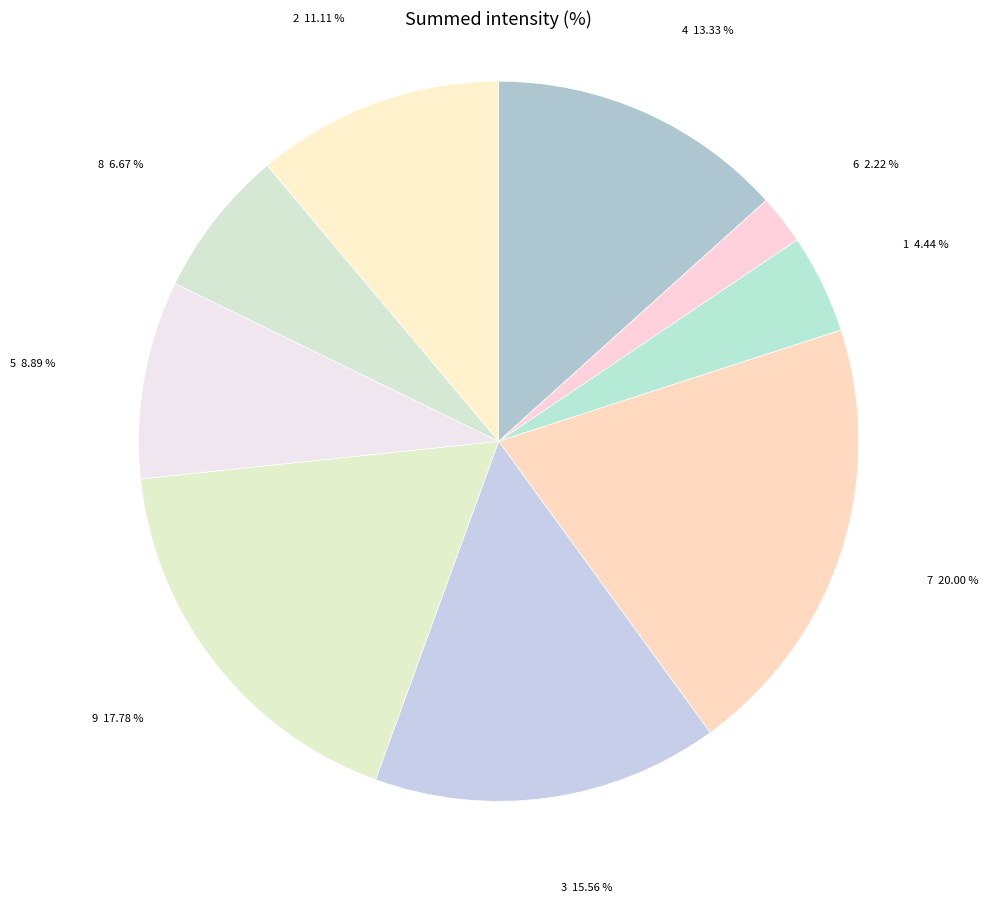

True or false: 6 accounts for 2% of the total.

True